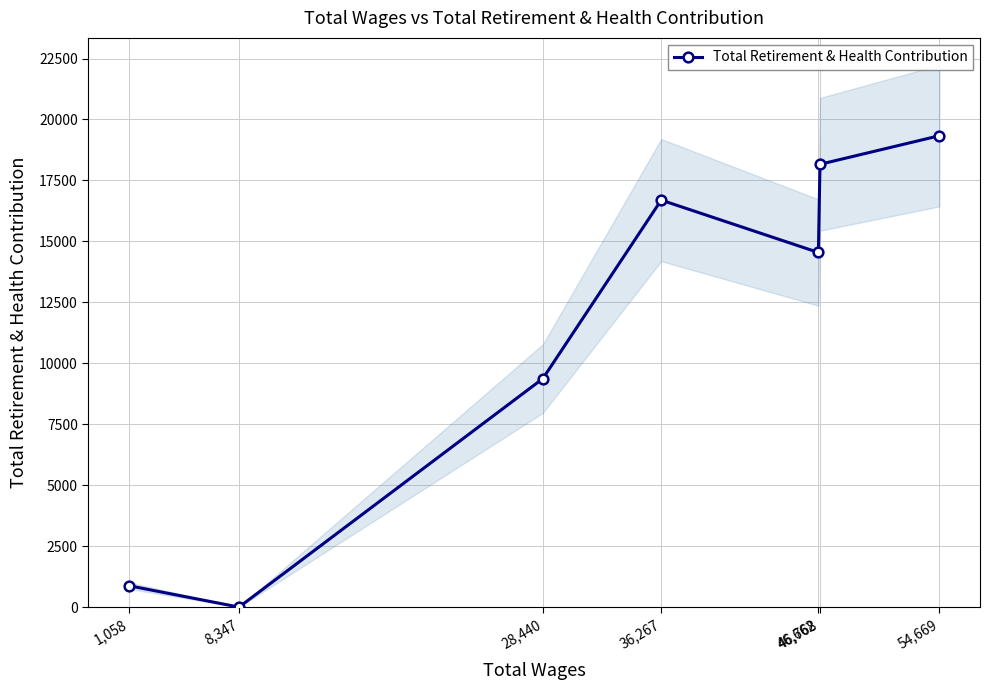

At which category does the data reach its first local peak?

36,267